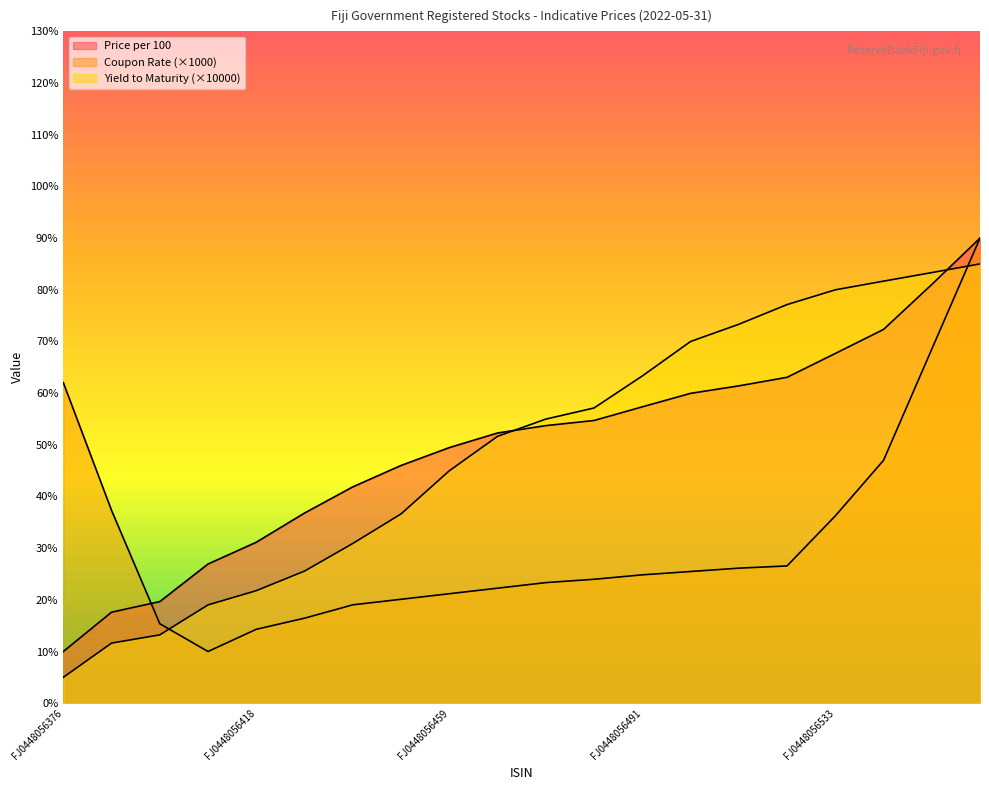

At how many categories does at least one series exceed 51?

12